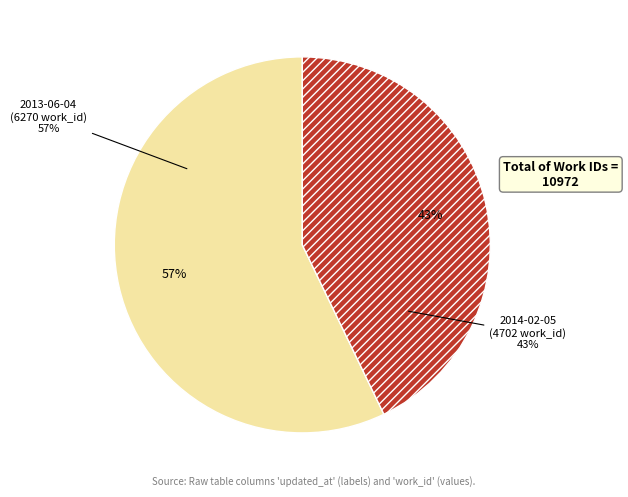

What is the smallest slice in the pie chart?

2014-02-05 22:35:41 UTC